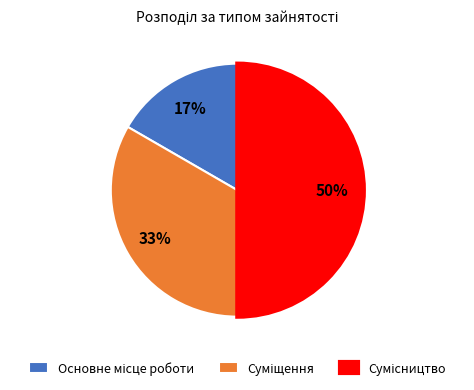

To the nearest percent, what percentage of the pie is Суміщення?

33%